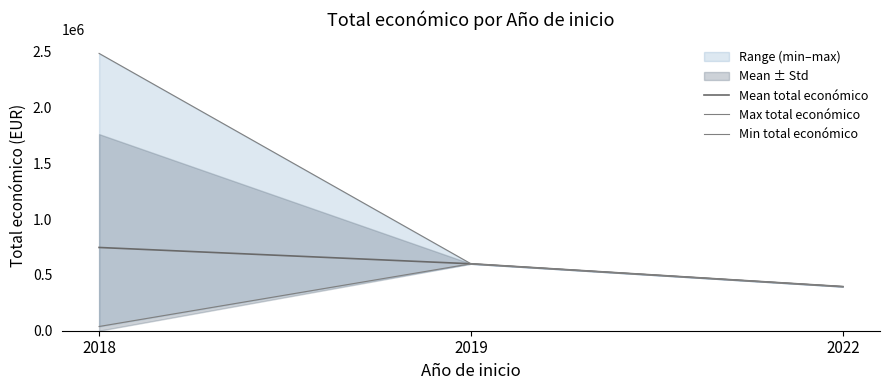

At which category is the sum across all series the highest?

2018